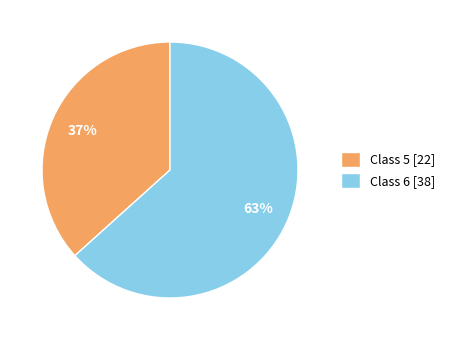

How many segments does this pie chart have?

2